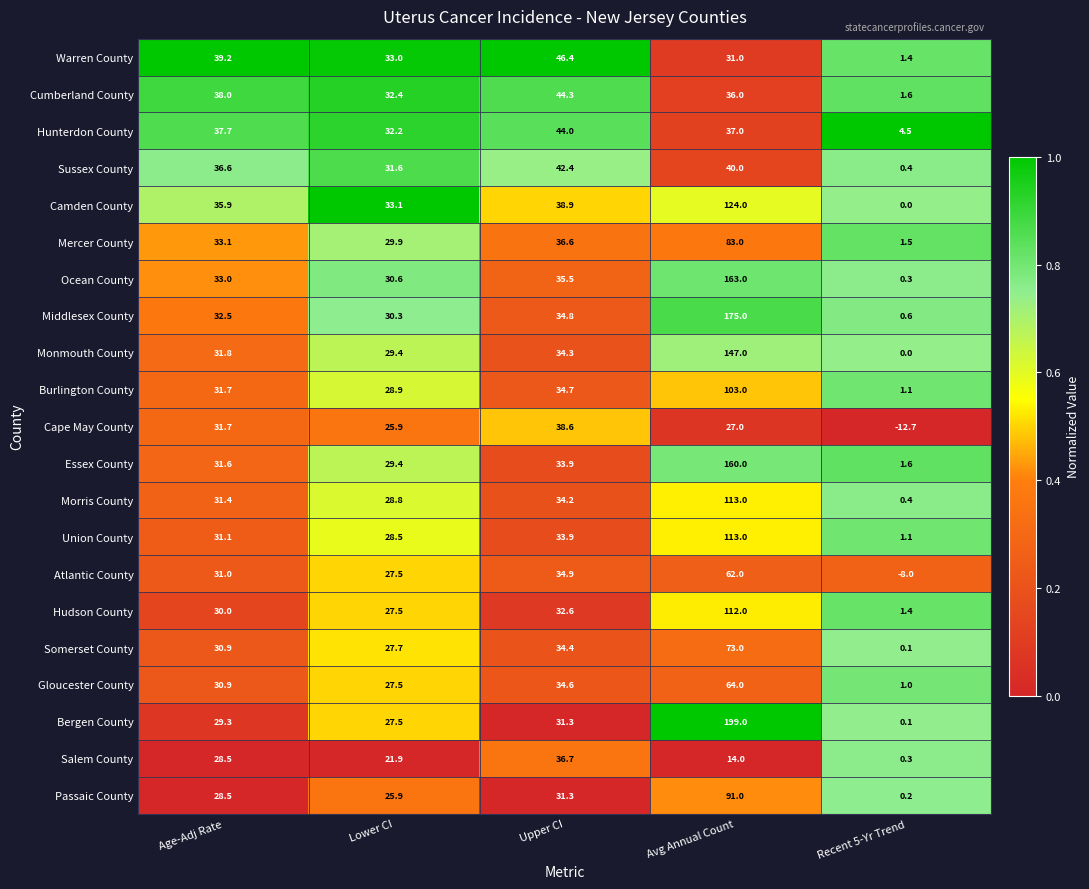

The Warren County series shows 68.9 at Age-Adj Rate. True or false?

False